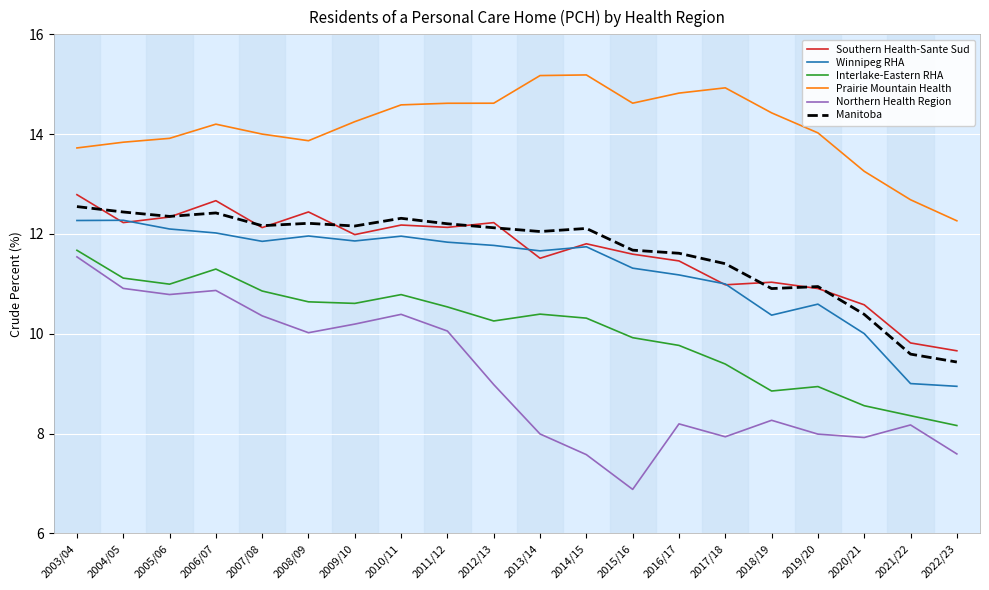

At which category is the sum across all series the highest?

2003/04